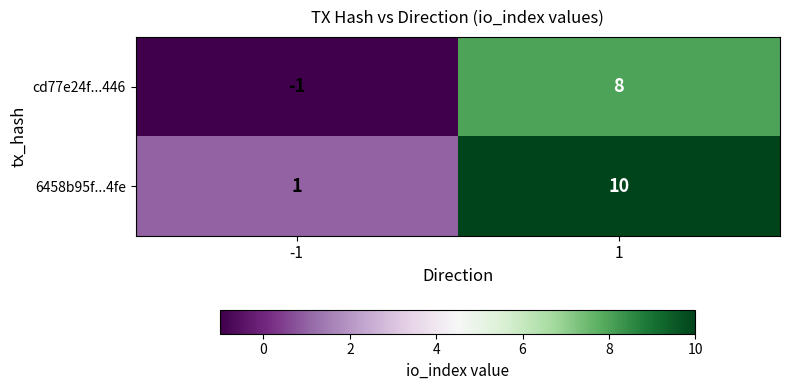

What is the approximate value of 6458b95f...4fe at 1?

10